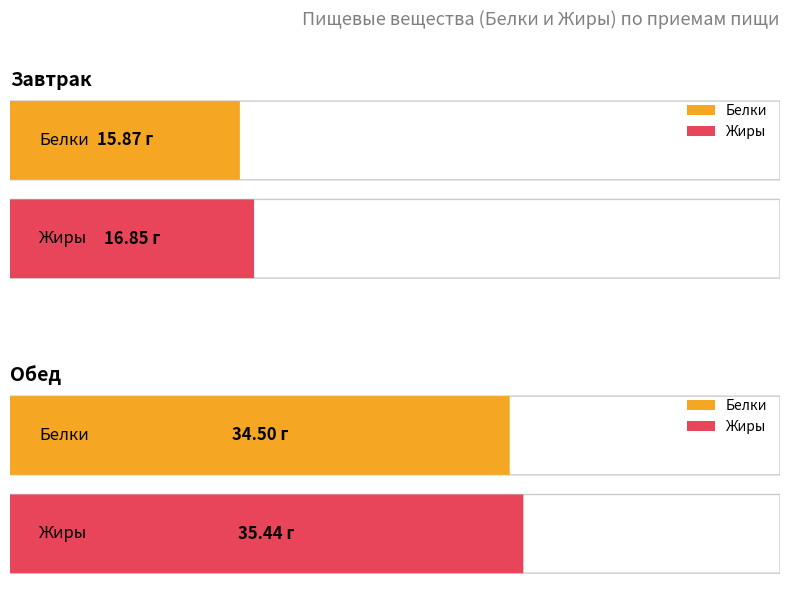

Count the number of categories in the chart.

2